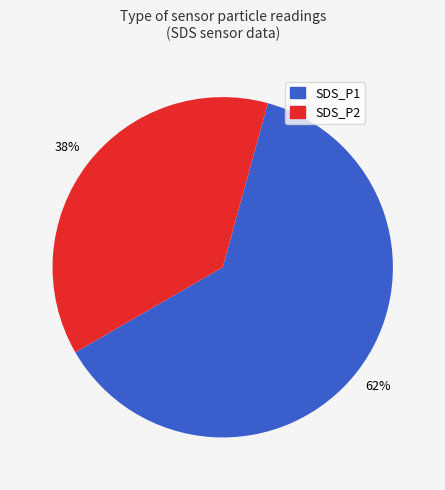

How many segments does this pie chart have?

2